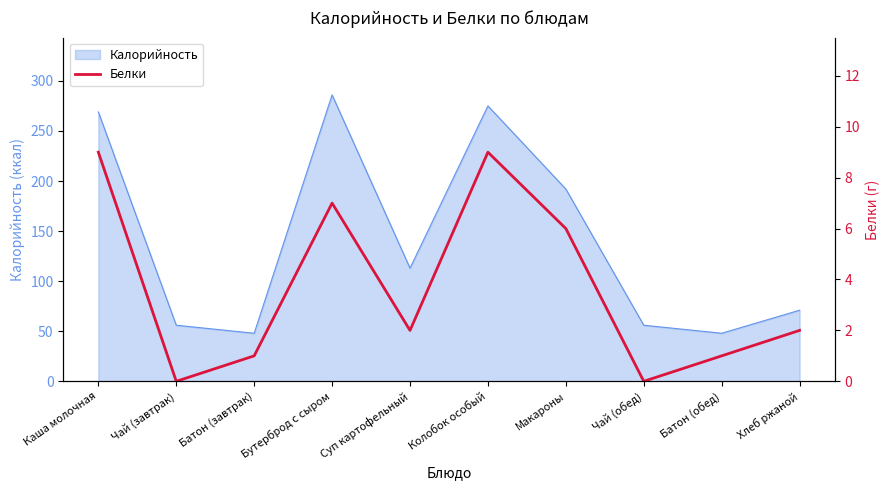

Reading left to right, list all the values displayed in this chart.

Каша молочная=9	Чай (завтрак)=0	Батон (завтрак)=1	Бутерброд с сыром=7	Суп картофельный=2	Колобок особый=9	Макароны=6	Чай (обед)=0	Батон (обед)=1	Хлеб ржаной=2